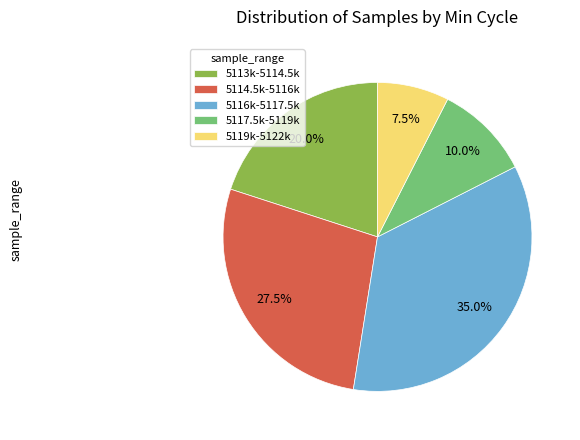

Which has a higher value, 5117.5k-5119k or 5116k-5117.5k?

5116k-5117.5k